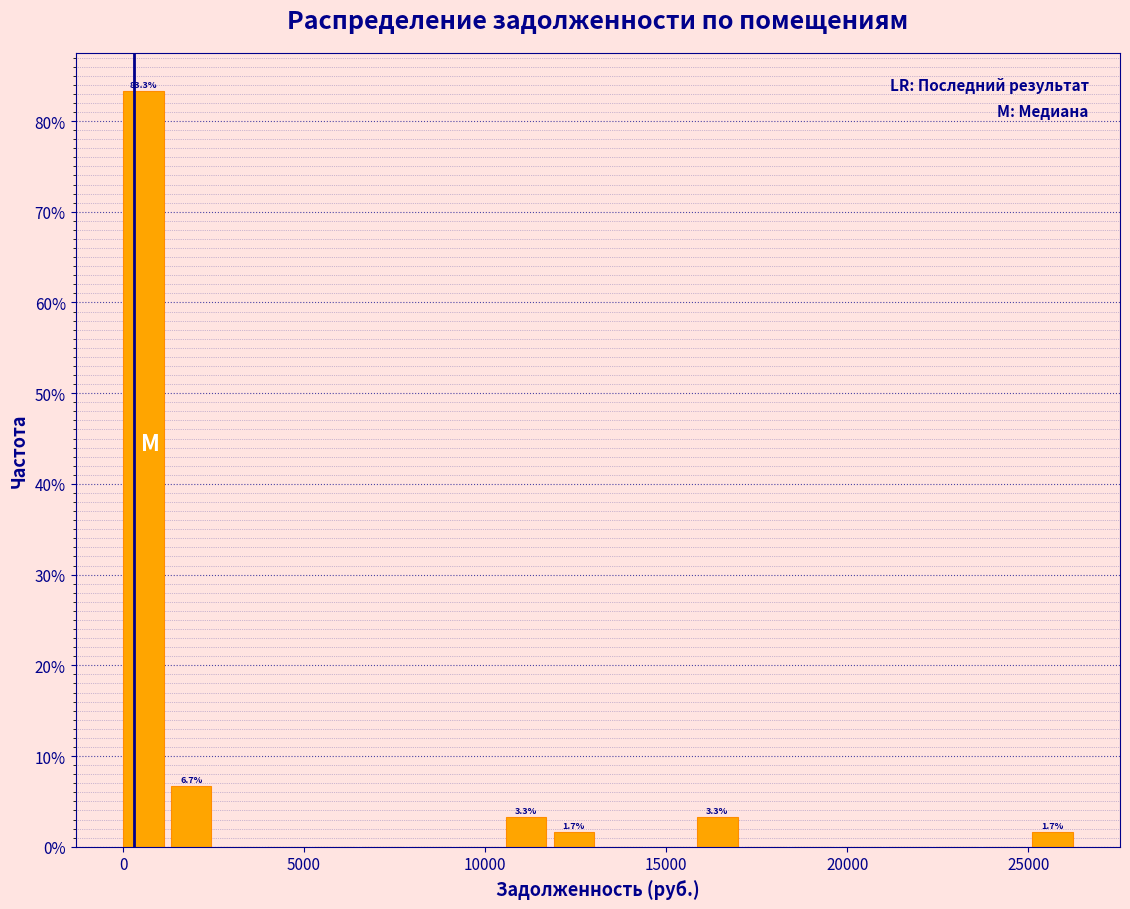

Read against the x-axis, roughly where is the centre of the tallest bar?

500